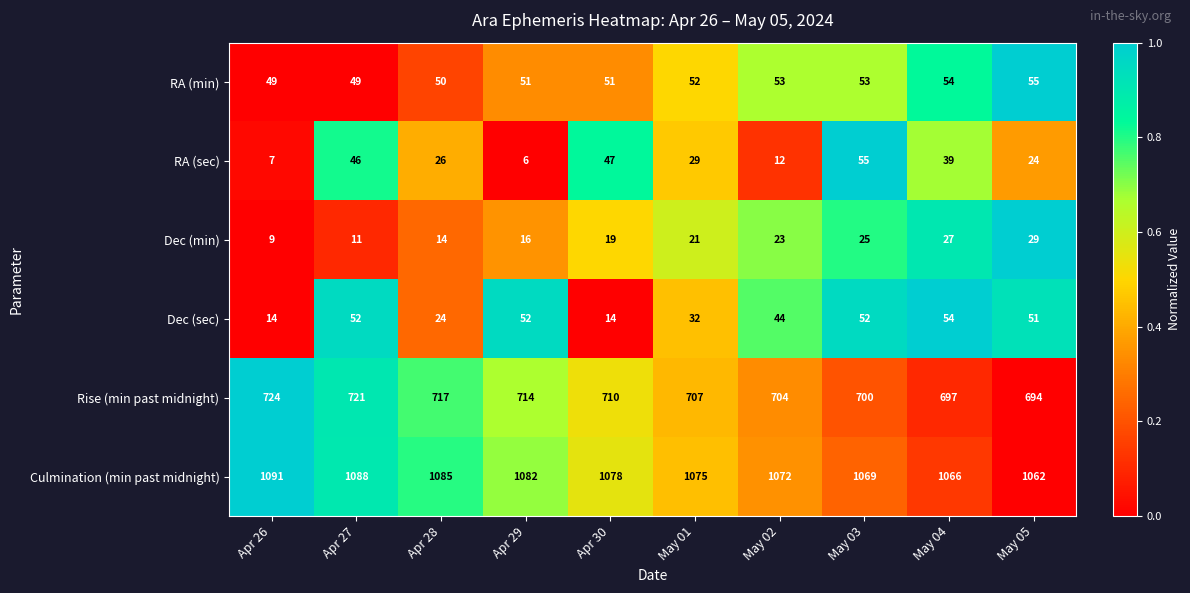

What is the total value across all series at Apr 30?

1919